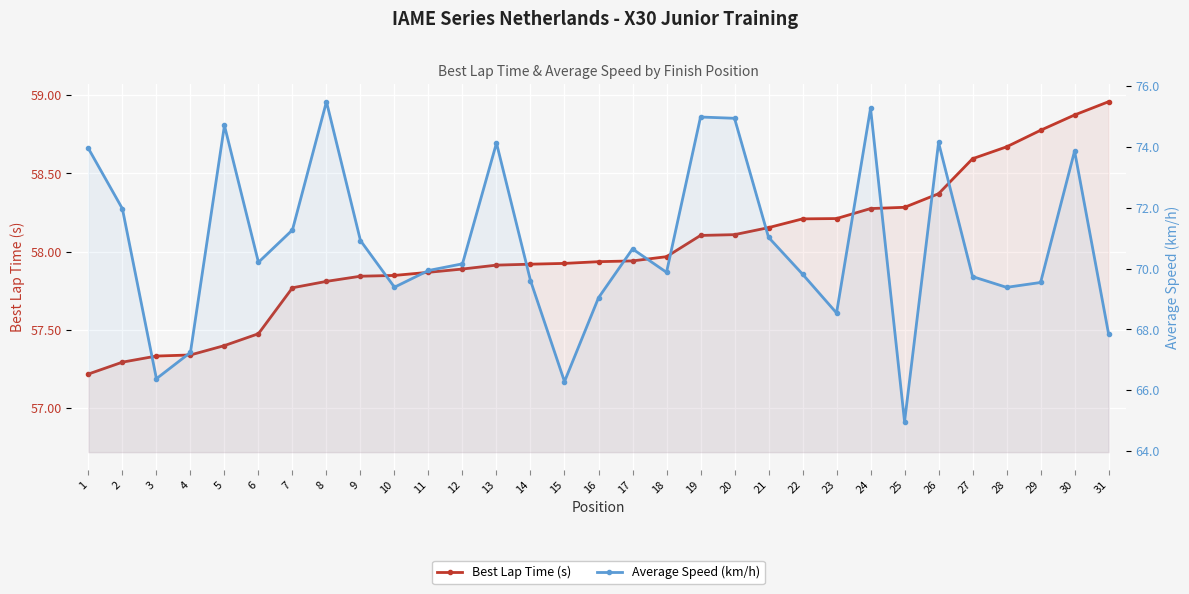

Reading left to right, list all the values displayed in this chart.

Best Lap Time (s): 1=57.2	2=57.3	3=57.3	4=57.3	5=57.4	6=57.5	7=57.8	8=57.8	9=57.8	10=57.8	11=57.9	12=57.9	13=57.9	14=57.9	15=57.9	16=57.9	17=57.9	18=58.0	19=58.1	20=58.1	21=58.2	22=58.2	23=58.2	24=58.3	25=58.3	26=58.4	27=58.6	28=58.7	29=58.8	30=58.9	31=59.0
Average Speed (km/h): 1=74.0	2=72.0	3=66.4	4=67.2	5=74.7	6=70.2	7=71.3	8=75.5	9=70.9	10=69.4	11=69.9	12=70.2	13=74.1	14=69.6	15=66.3	16=69.0	17=70.6	18=69.9	19=75.0	20=74.9	21=71.0	22=69.8	23=68.5	24=75.3	25=65.0	26=74.1	27=69.7	28=69.4	29=69.5	30=73.9	31=67.9